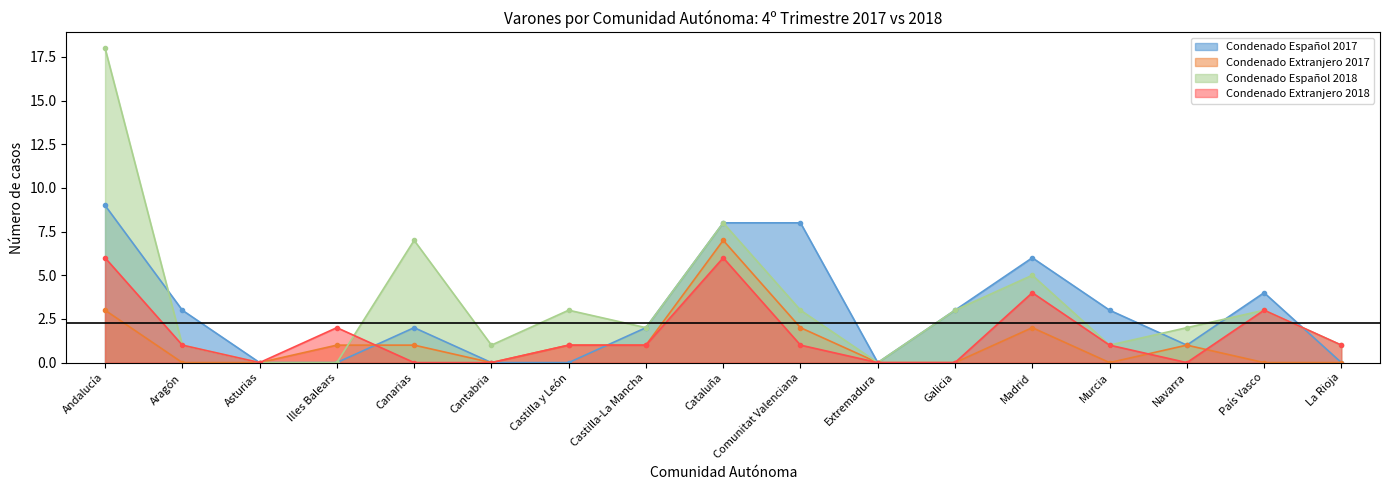

At which category is the sum across all series the highest?

Andalucía